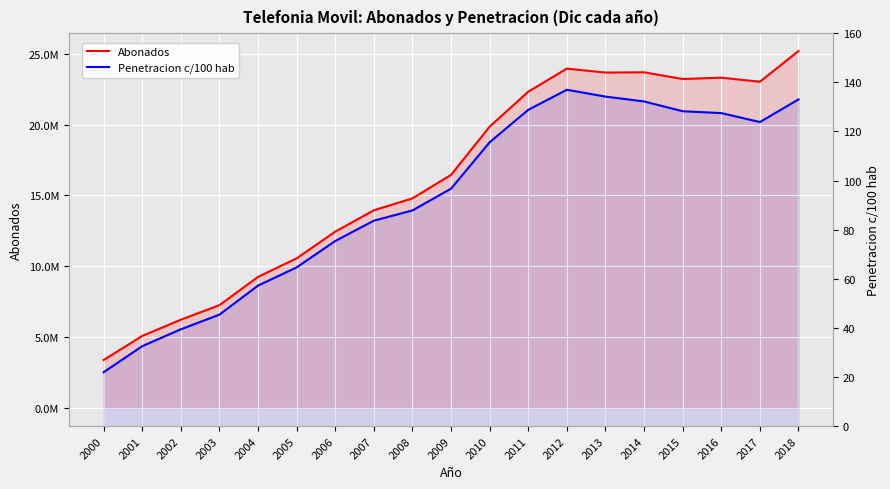

The value of Abonados at 2000 is 5316597.0. True or false?

False